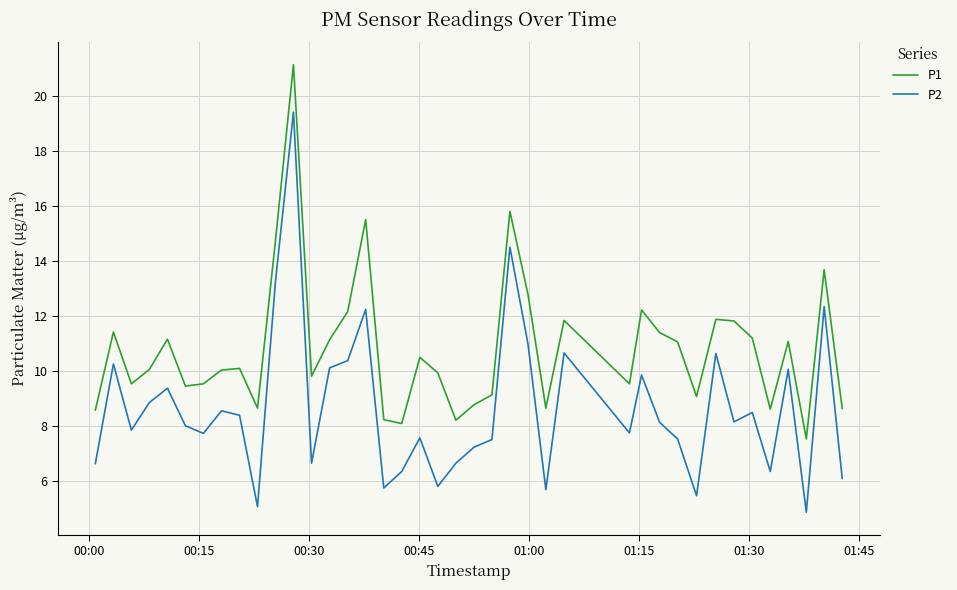

Which series has the largest total across all categories?

P1